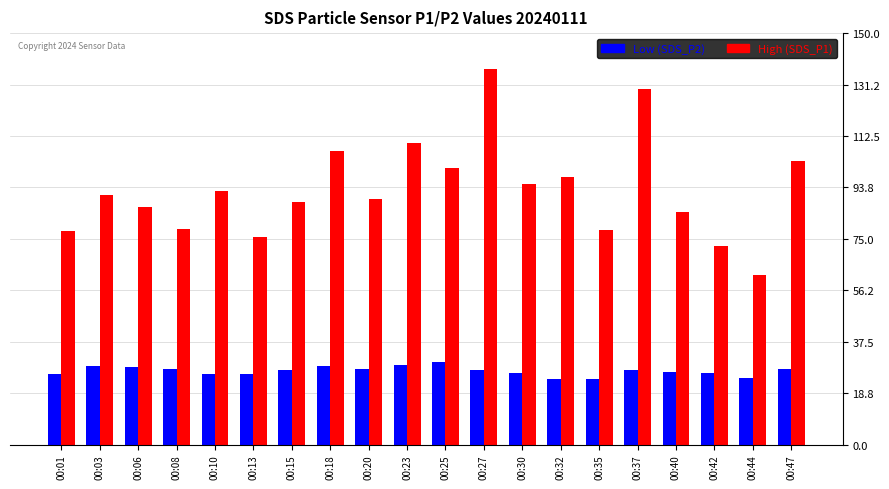

How many bars are there in each group?

2